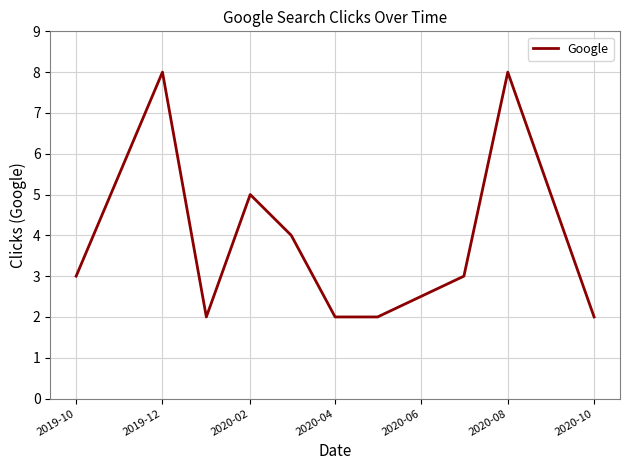

What is the difference between the maximum and minimum values?

6